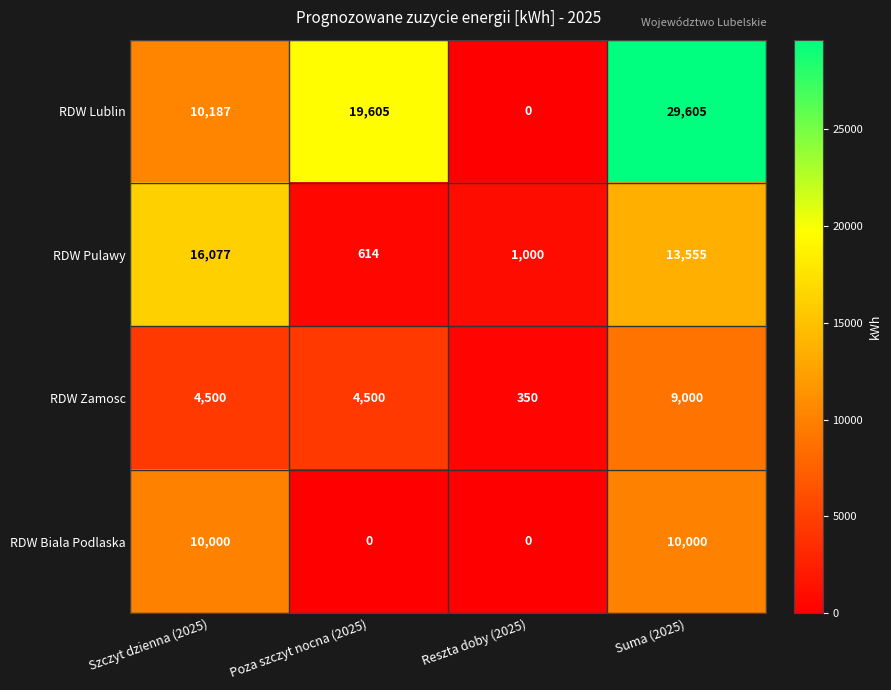

Is it true that RDW Lublin equals 29605 at Suma (2025)?

True